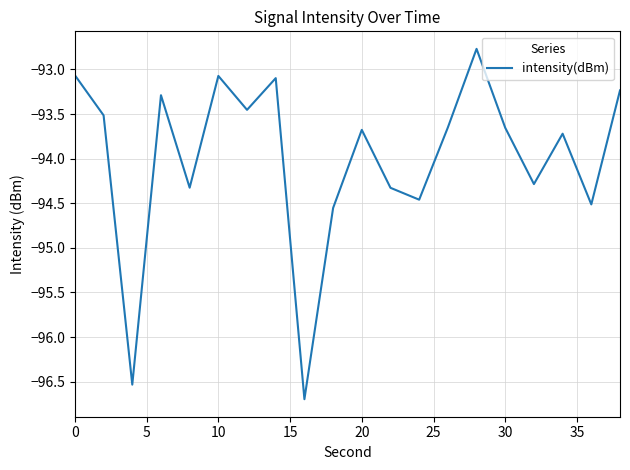

What is the difference between the maximum and minimum values?

3.9